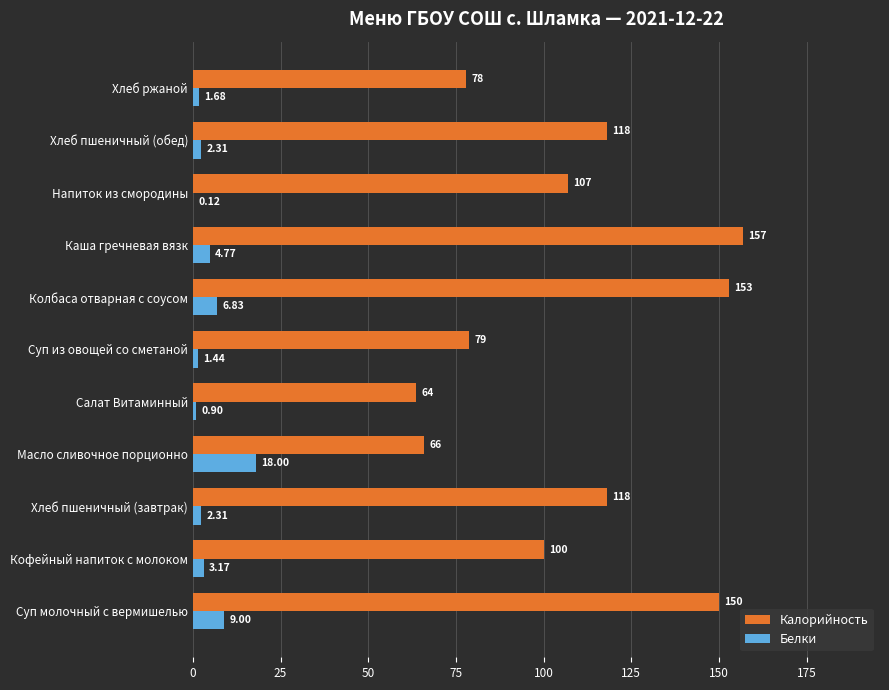

Which series has the largest total across all categories?

Калорийность